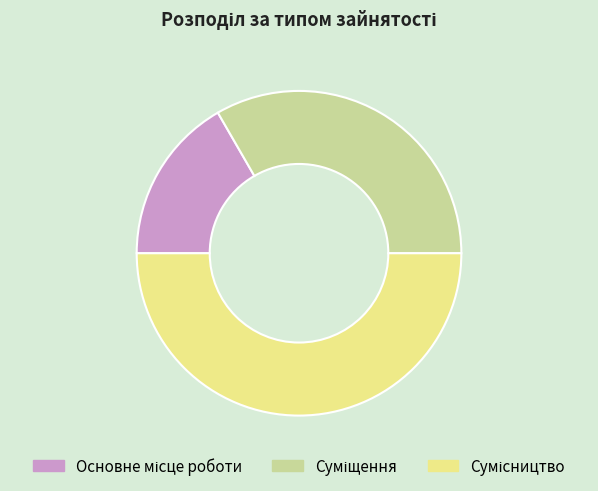

To the nearest percent, what is the difference between the largest and smallest slice percentages?

33%